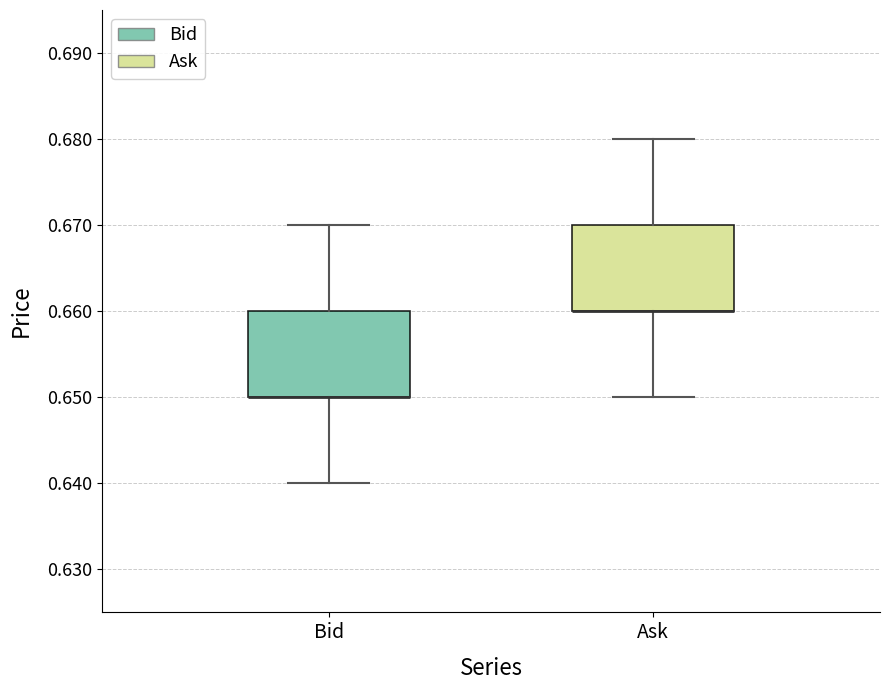

Where is the lower edge of the box for Ask on the y-axis? The values are not printed on the chart, so give them approximately, as read against the axis.

0.66